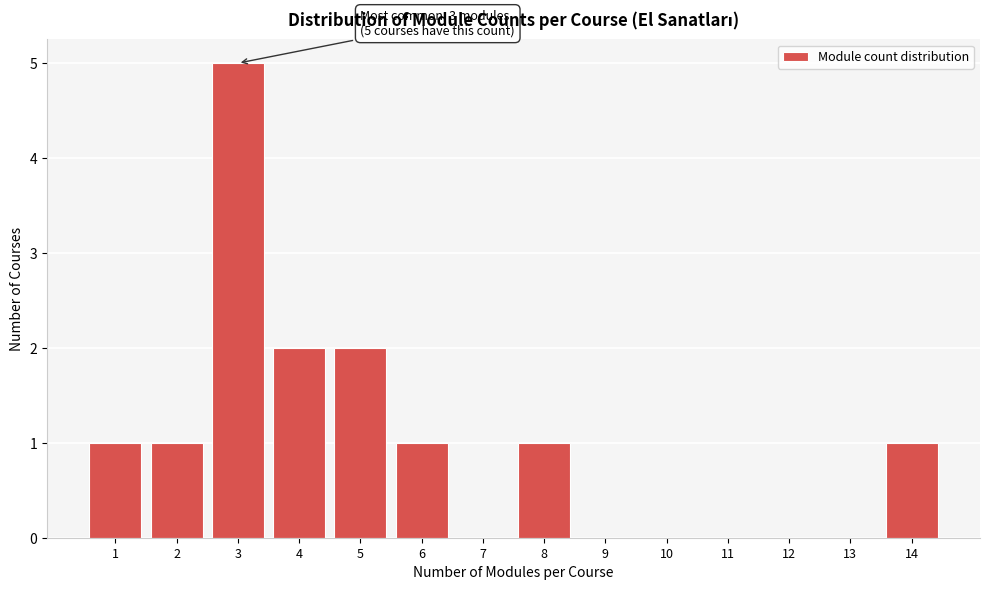

Reading right to left, extract all data points from this chart.

14=1	13=0	12=0	11=0	10=0	9=0	8=1	7=0	6=1	5=2	4=2	3=5	2=1	1=1